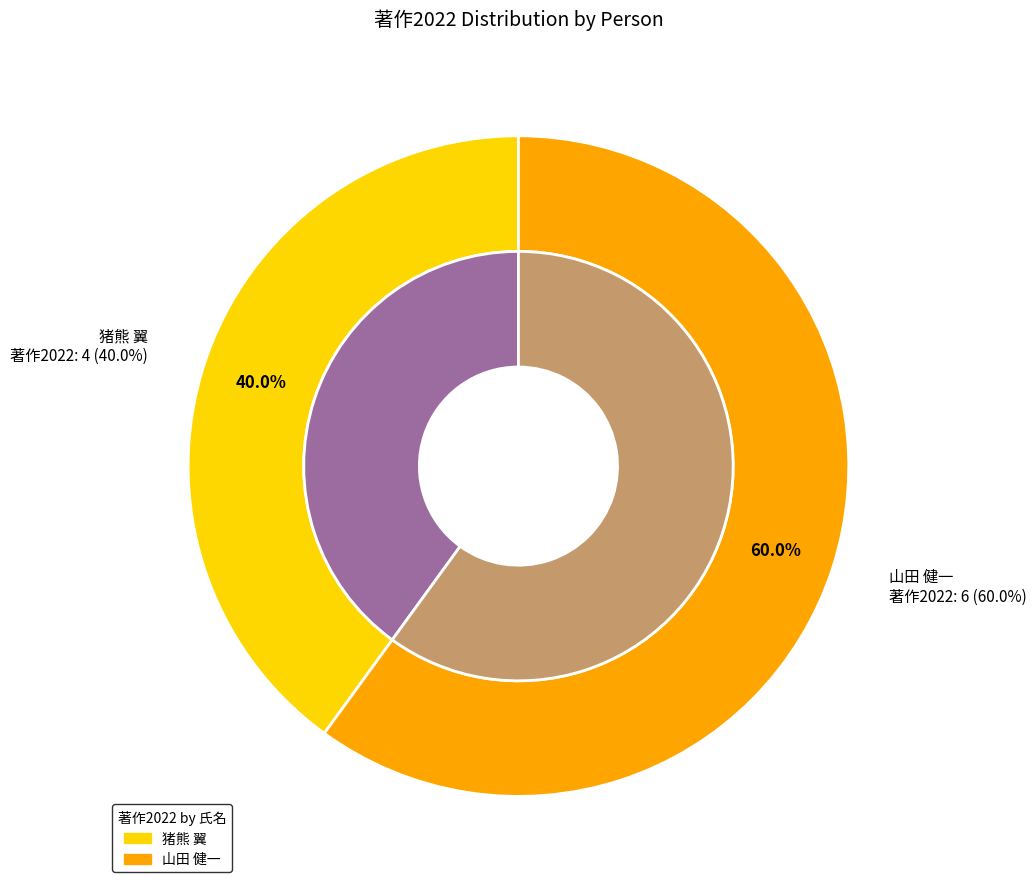

Combined, what portion of the pie is 山田 健一 and 猪熊 翼?

100.0%